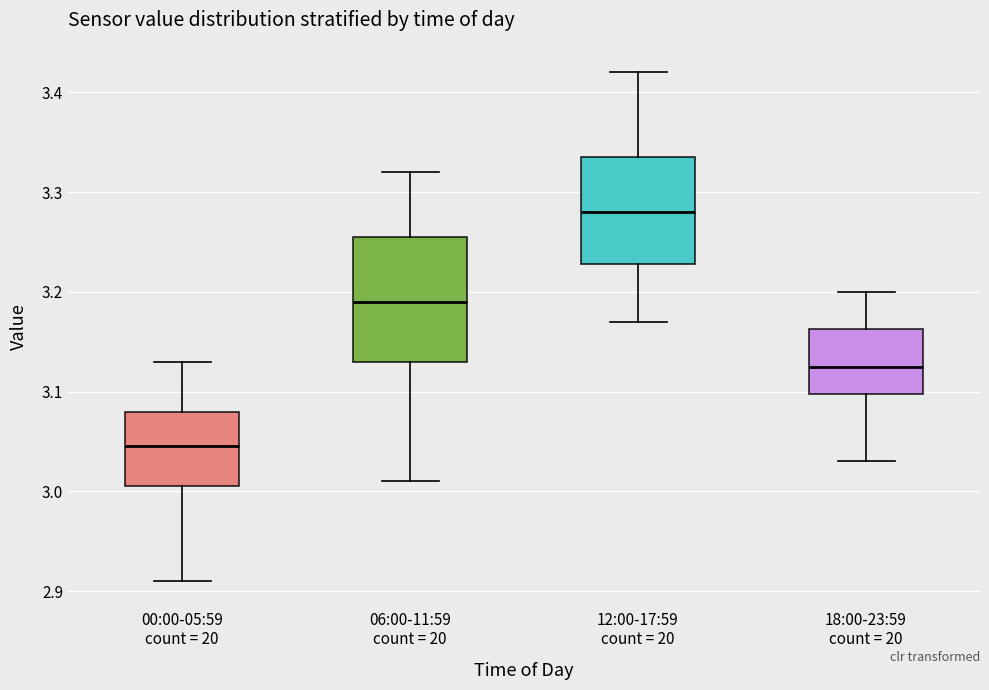

Reading left to right, transcribe this box plot: for each box, give where its median line is, the range the box spans, and where its two whiskers end, as read against the y-axis. The values are not printed on the chart, so give them approximately, as read against the axis.

00:00-05:59 count = 20: median 3.05, box 3.01 to 3.08, whiskers 2.91 to 3.13
06:00-11:59 count = 20: median 3.19, box 3.13 to 3.26, whiskers 3.01 to 3.32
12:00-17:59 count = 20: median 3.28, box 3.23 to 3.34, whiskers 3.17 to 3.42
18:00-23:59 count = 20: median 3.13, box 3.10 to 3.16, whiskers 3.03 to 3.20